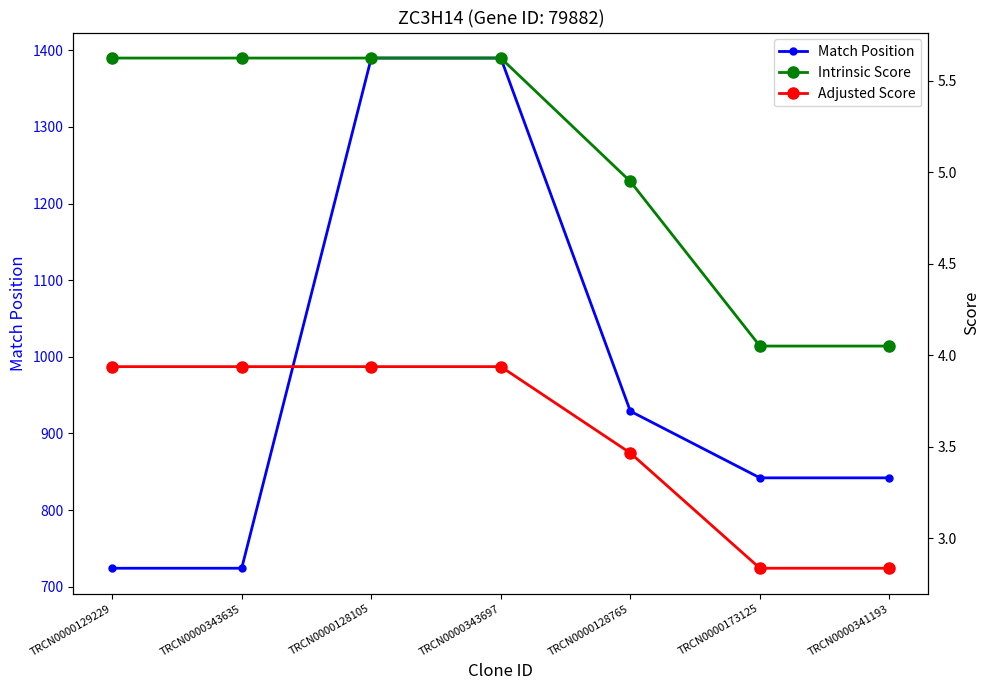

The Match Position series shows 929.0 at TRCN0000128765. True or false?

True